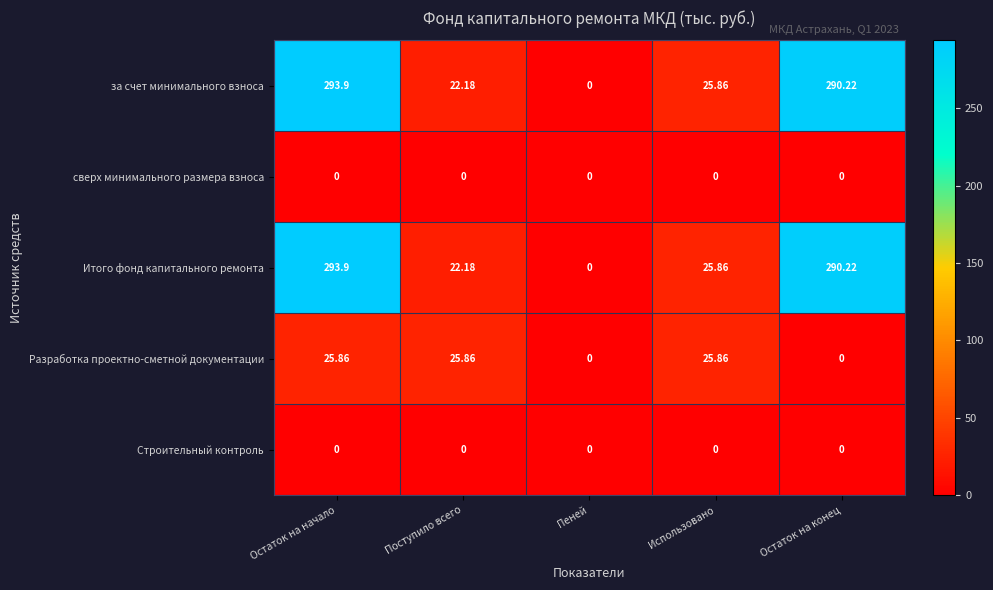

Where does the Итого фонд капитального ремонта series first go above 25?

Остаток на начало